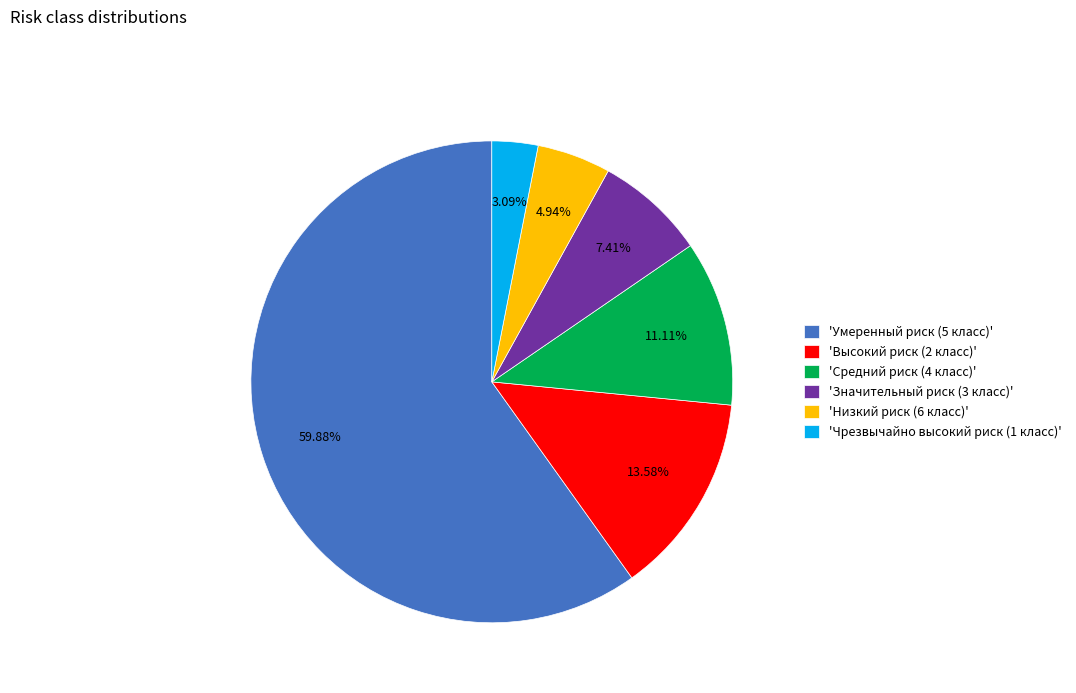

Count the number of slices in the pie.

6